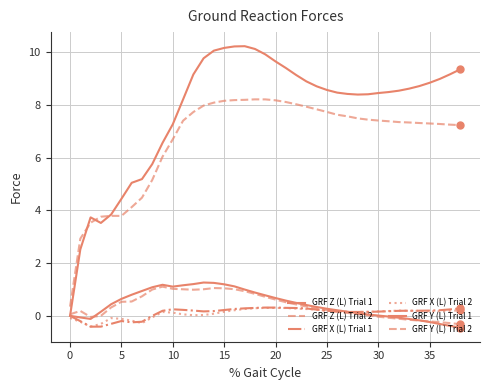

Is this an area chart (filled region under the line)?

No